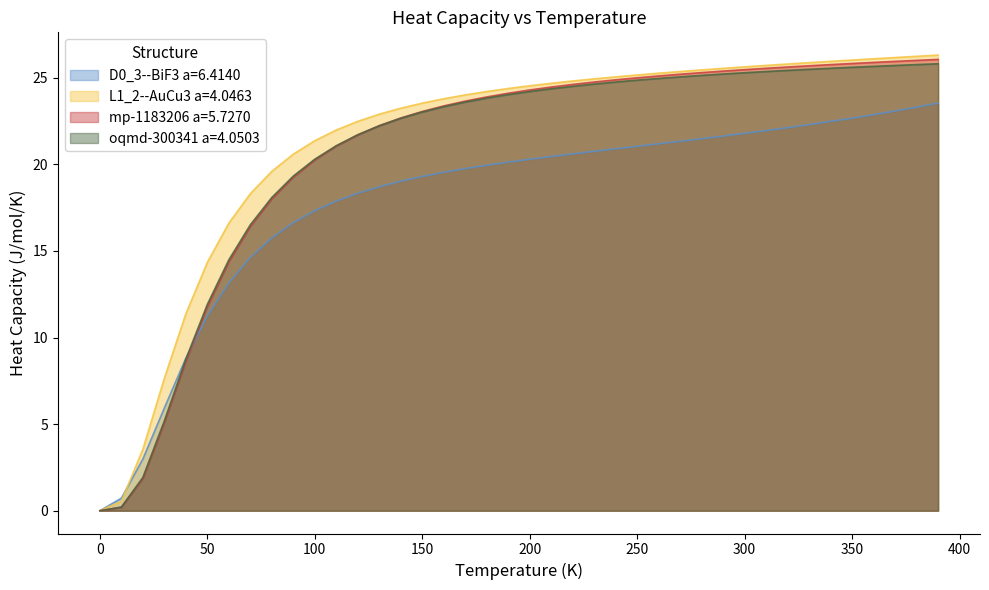

Is it true that oqmd-300341 a=4.0503 equals 16.8 at 250?

False